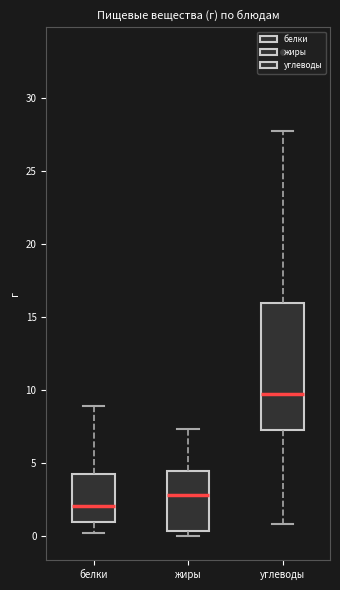

Which box is the tallest, from its lower edge to its upper edge?

углеводы